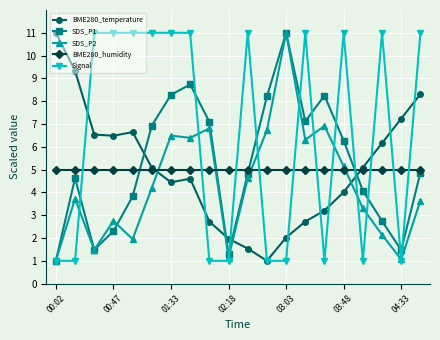

True or false: SDS_P1 has more than 1 interior local peaks.

True